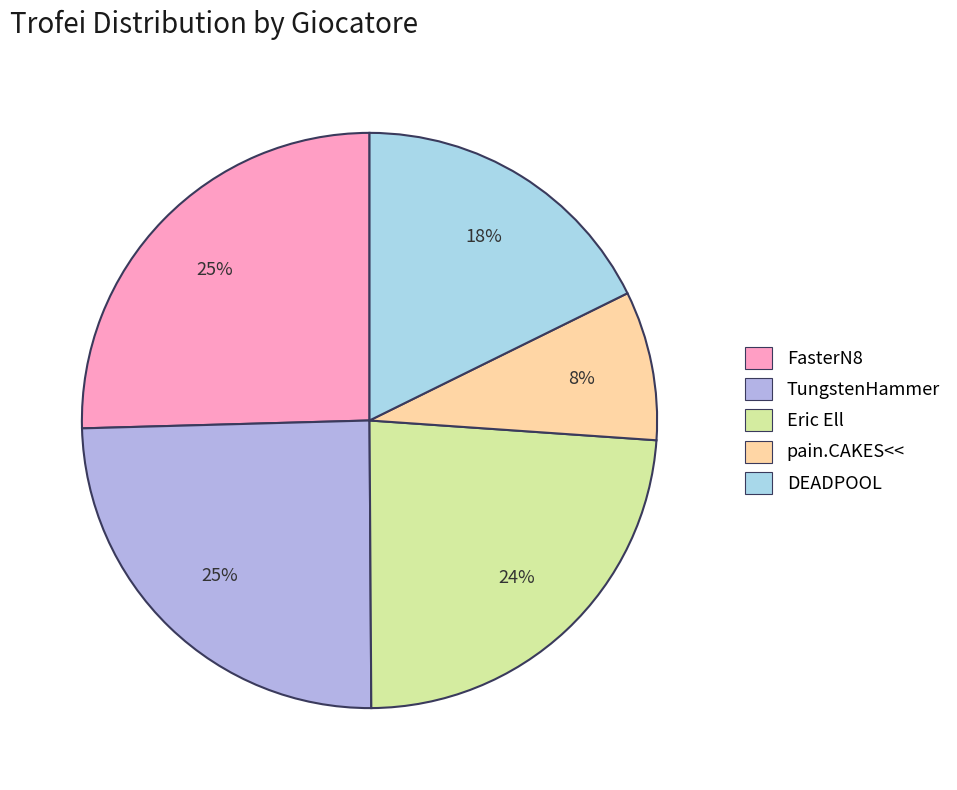

The TungstenHammer slice represents 12% of the pie. True or false?

False